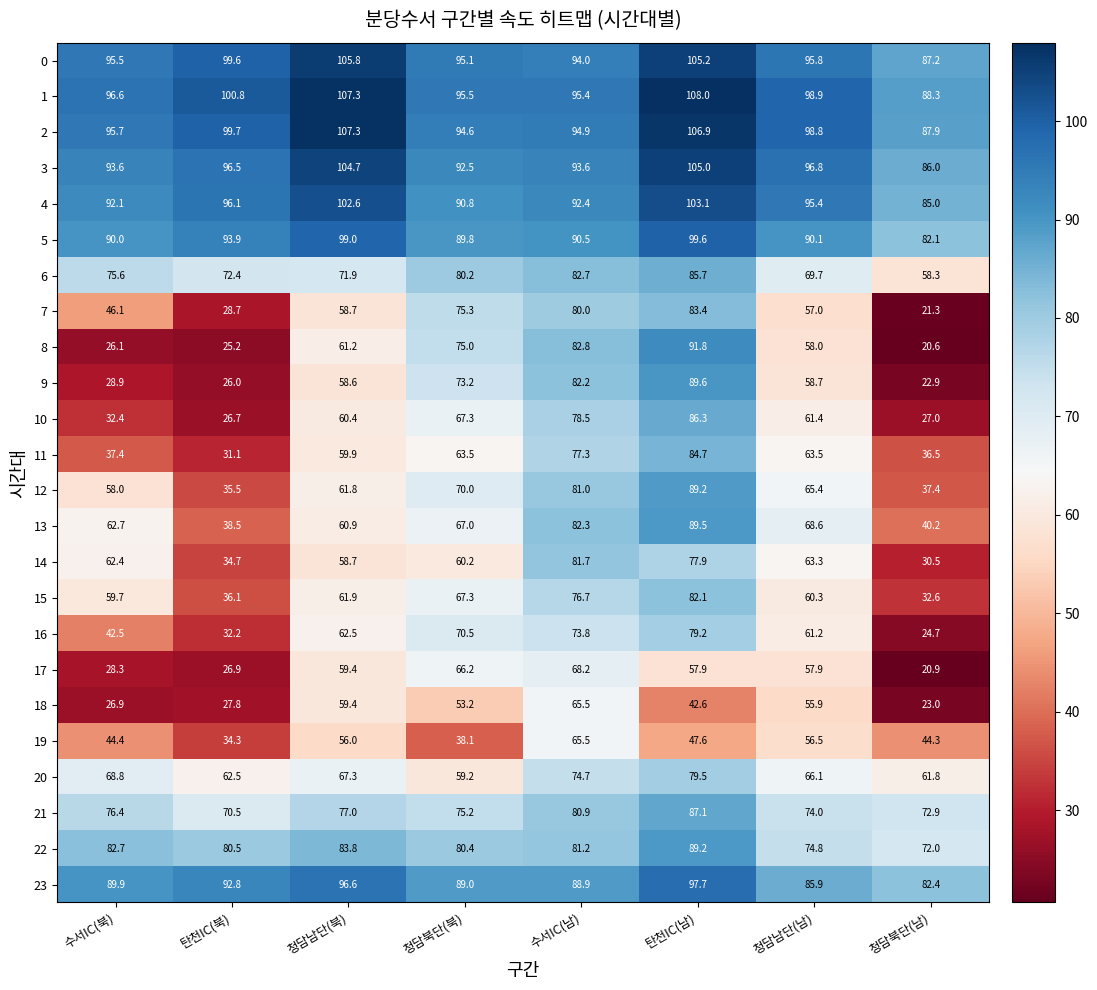

Which series has the widest spread of values?

8